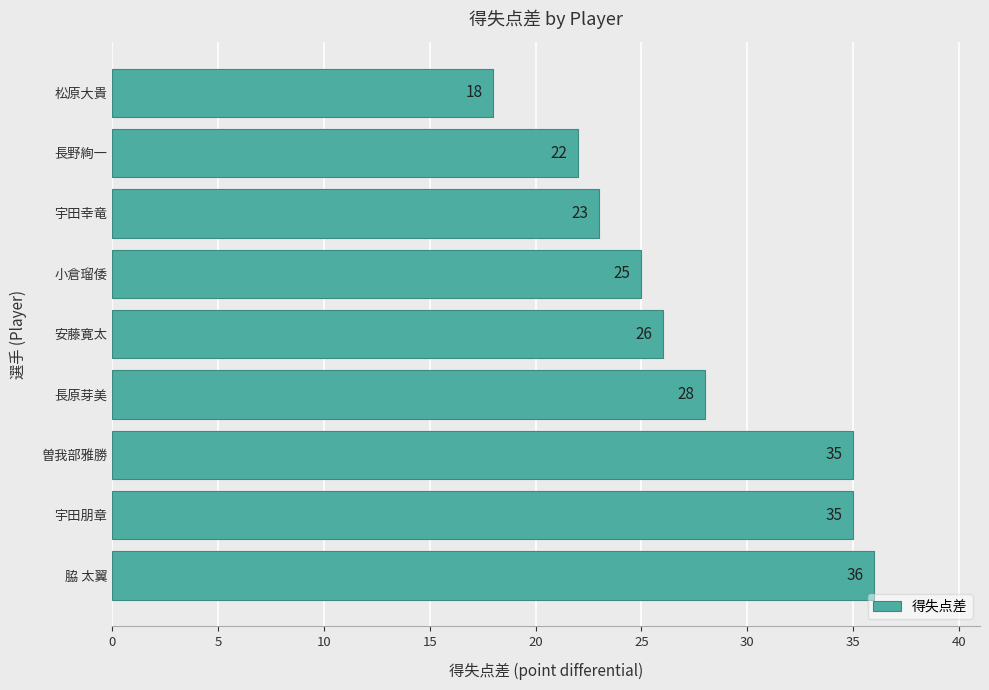

How many data points does each series have?

9